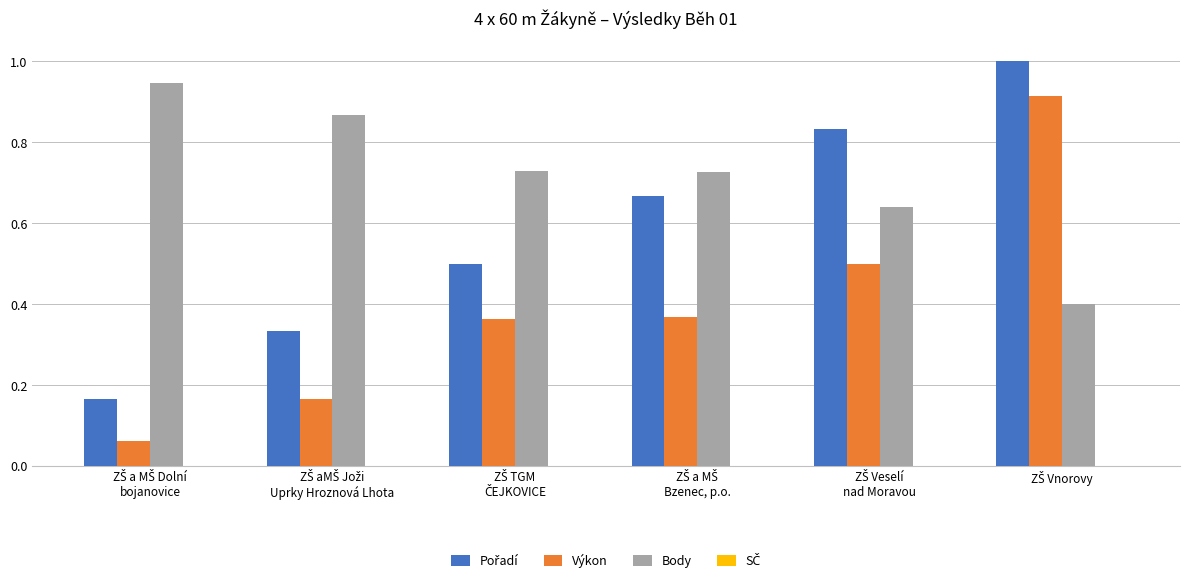

How many bars are there in each group?

3